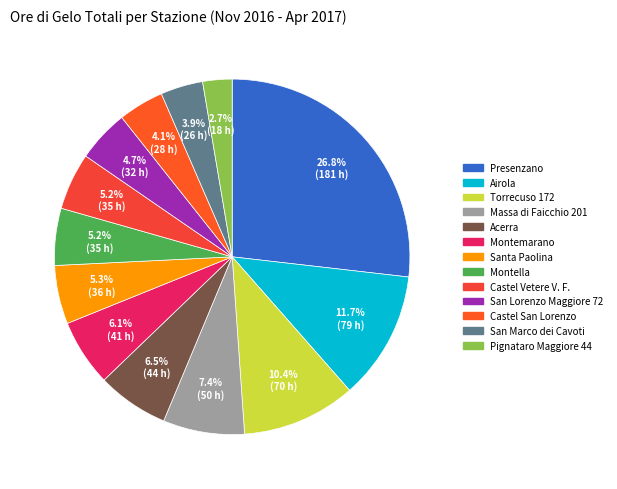

How many slices are in this pie chart?

13